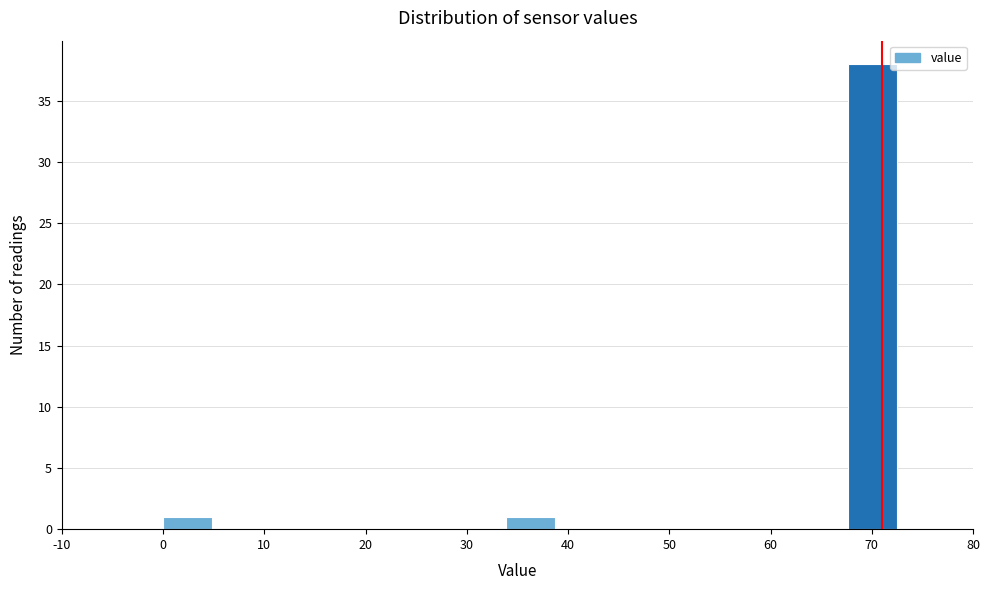

Reading left to right, list every bar in this chart as the range it spans on the x-axis followed by its height. Neither the bar edges nor the heights are printed on the chart, so give them approximately, as read against the axes.

0 to 5: 1
5 to 10: 0
10 to 15: 0
15 to 19: 0
19 to 24: 0
24 to 29: 0
29 to 34: 0
34 to 39: 1
39 to 44: 0
44 to 48: 0
48 to 53: 0
53 to 58: 0
58 to 63: 0
63 to 68: 0
68 to 73: 38